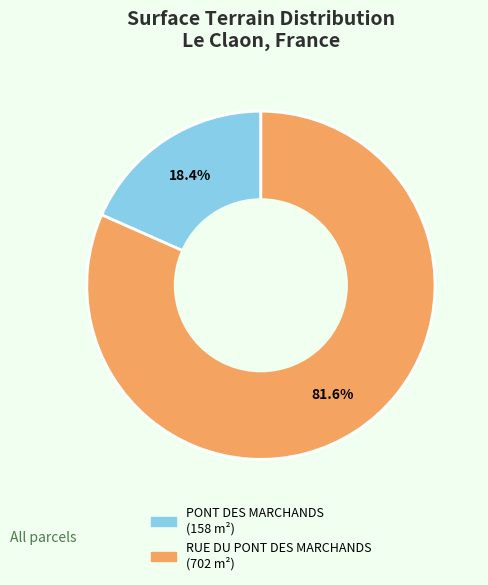

To the nearest percent, what is the difference between the largest and smallest slice percentages?

63%